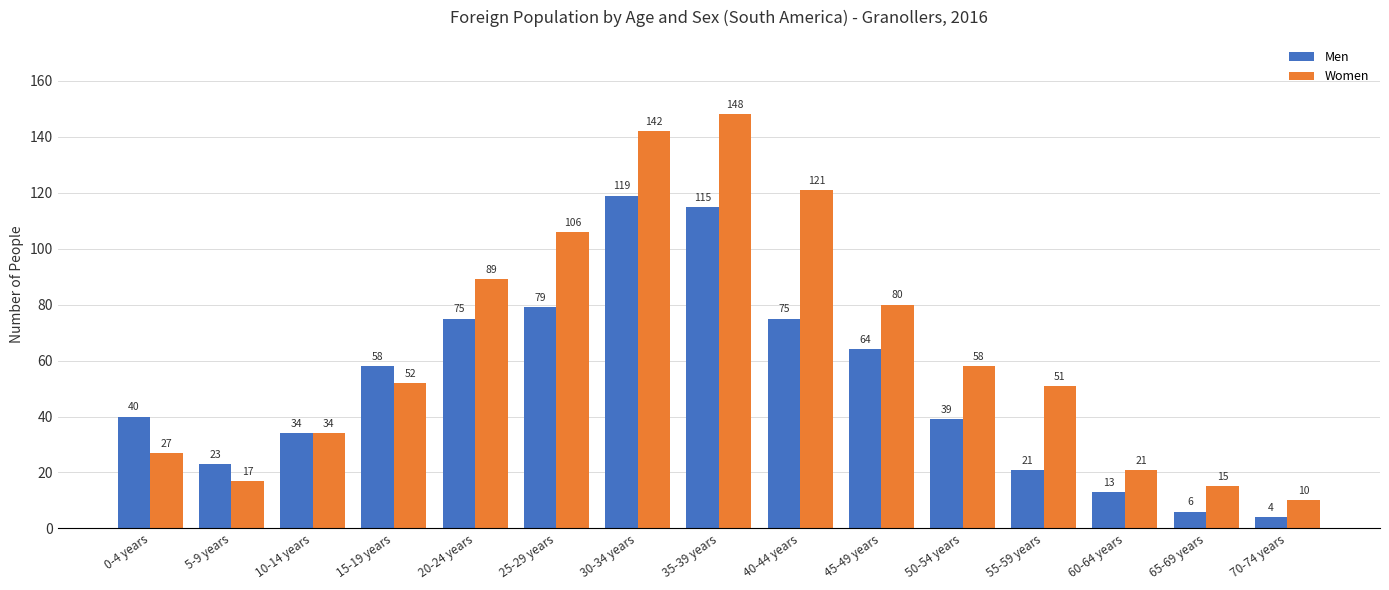

What is the maximum value shown in the chart?

148